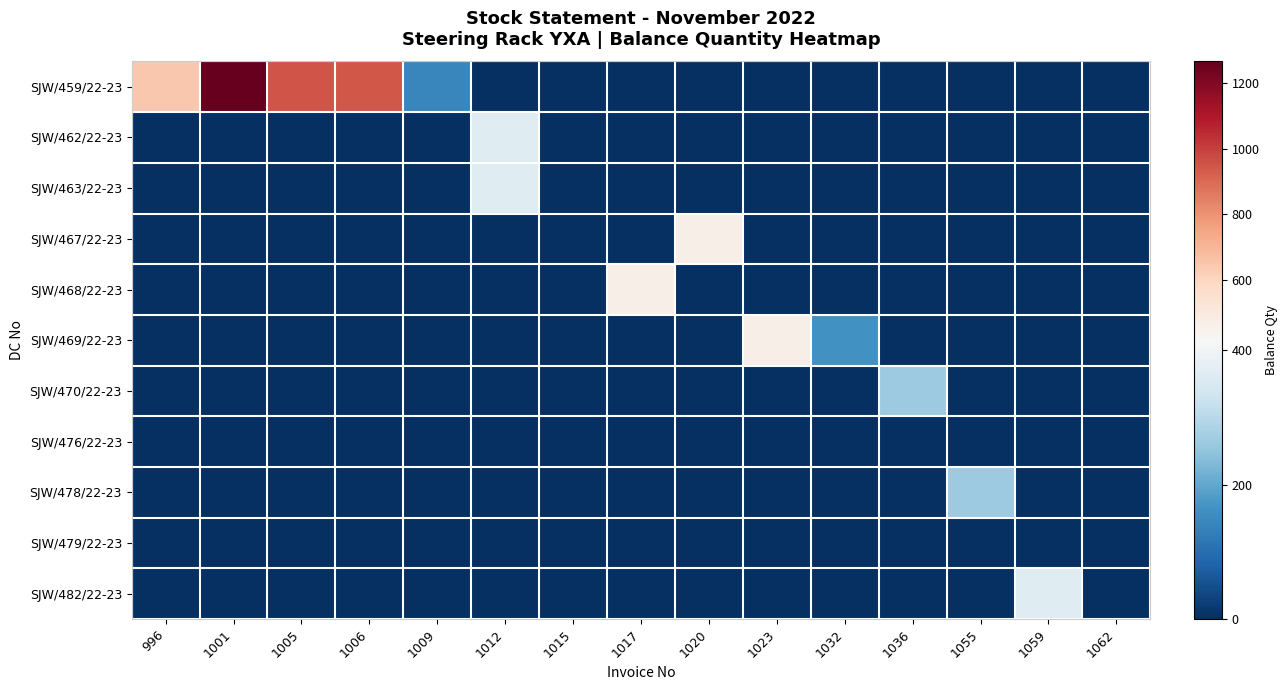

At which category is the sum across all series the highest?

1001